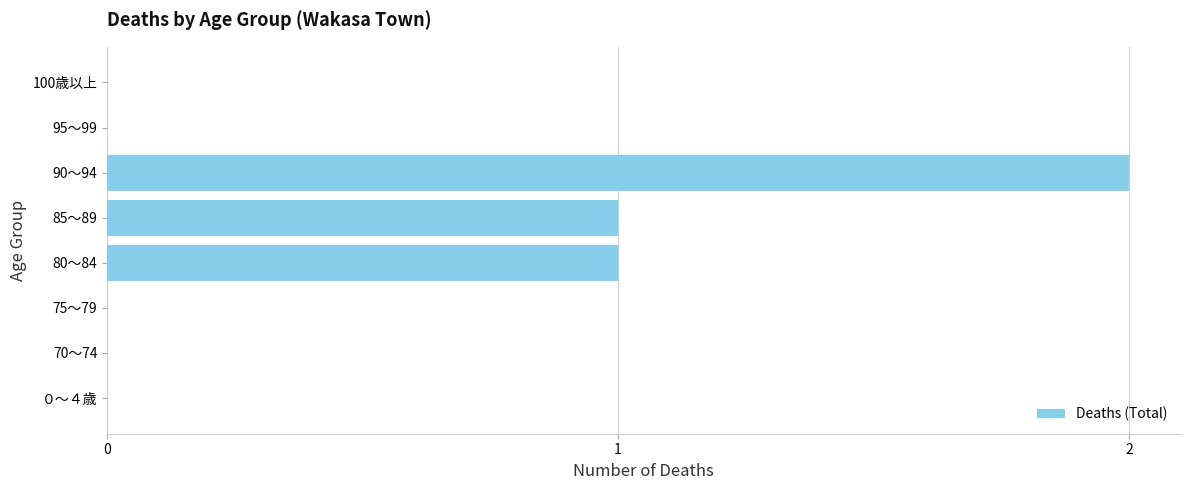

Which label corresponds to the largest value in the chart?

90～94